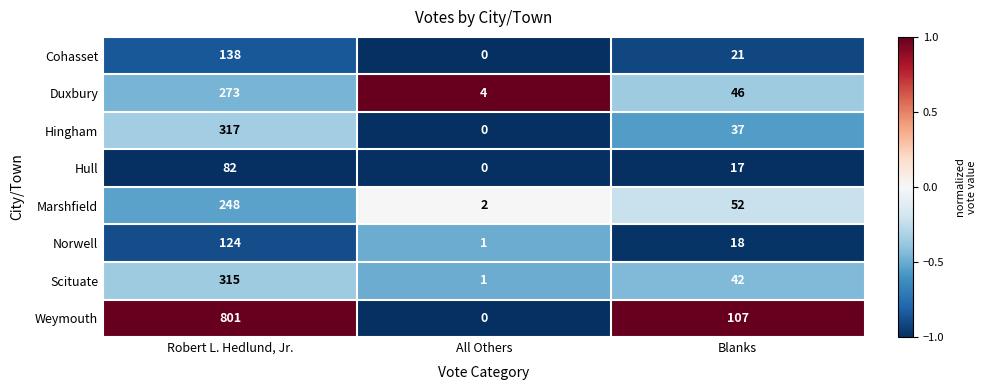

Which series has the widest spread of values?

Weymouth